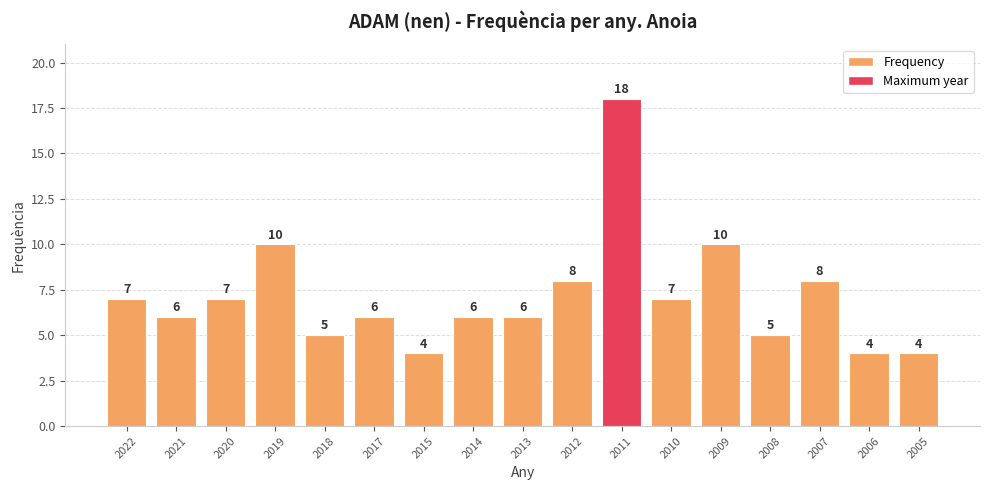

What is the greatest value displayed?

18